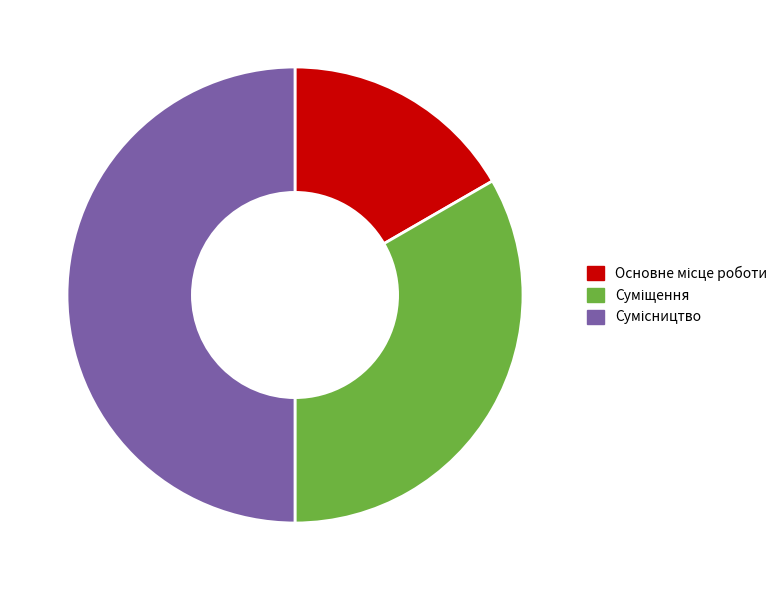

What portion of the pie excludes Суміщення?

66.7%